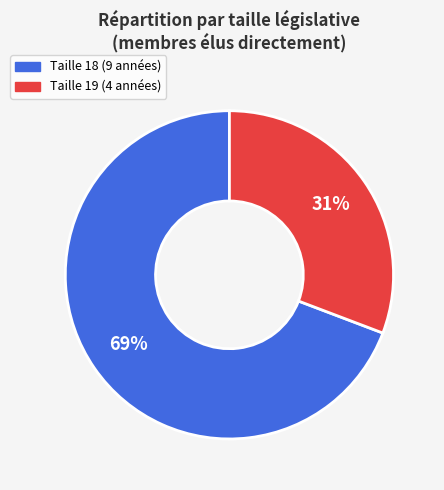

Is there a majority slice in this chart?

Yes